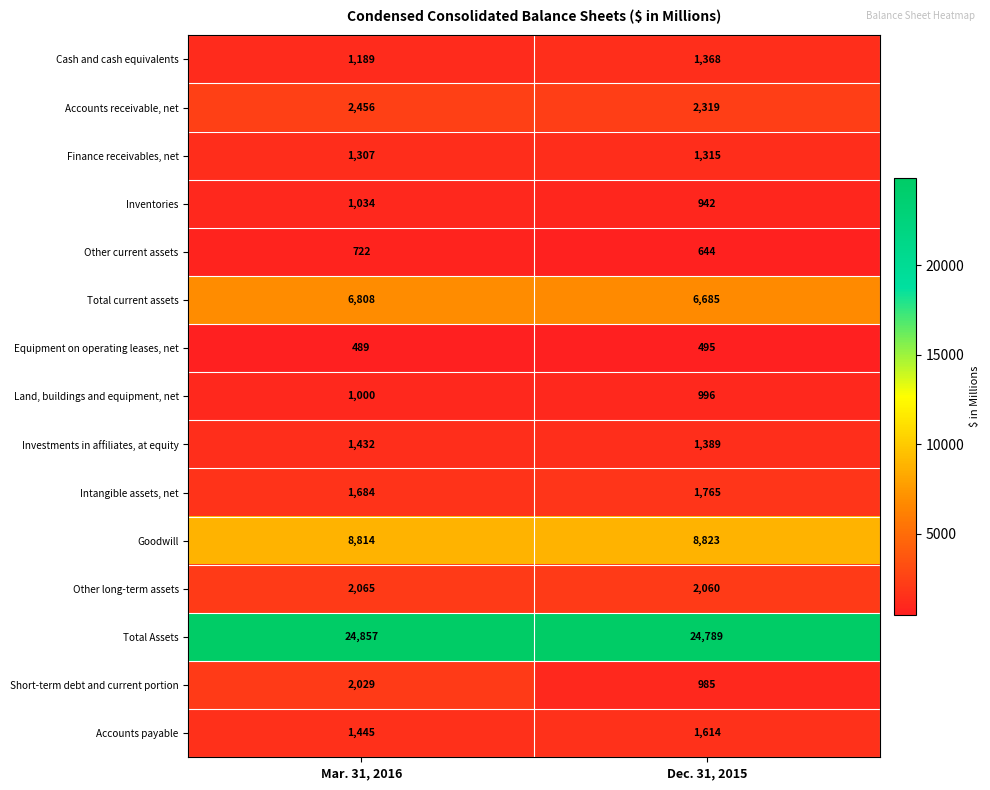

Is it true that Cash and cash equivalents equals 1189 at Mar. 31, 2016?

True